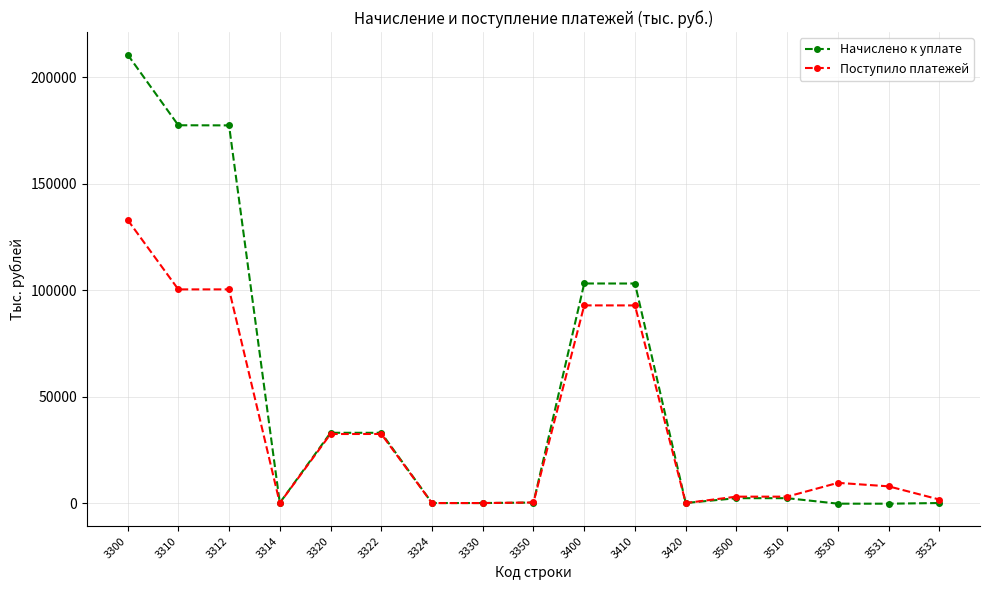

What is the value of the Поступило платежей point at the 15th from the left?

9490